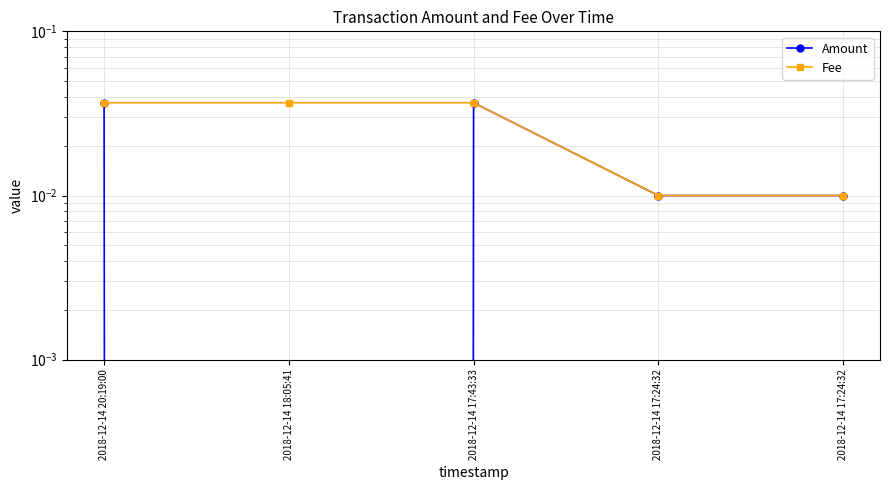

Between 2018-12-14 20:19:00 and 2018-12-14 17:24:32, which series saw the biggest shift?

Amount